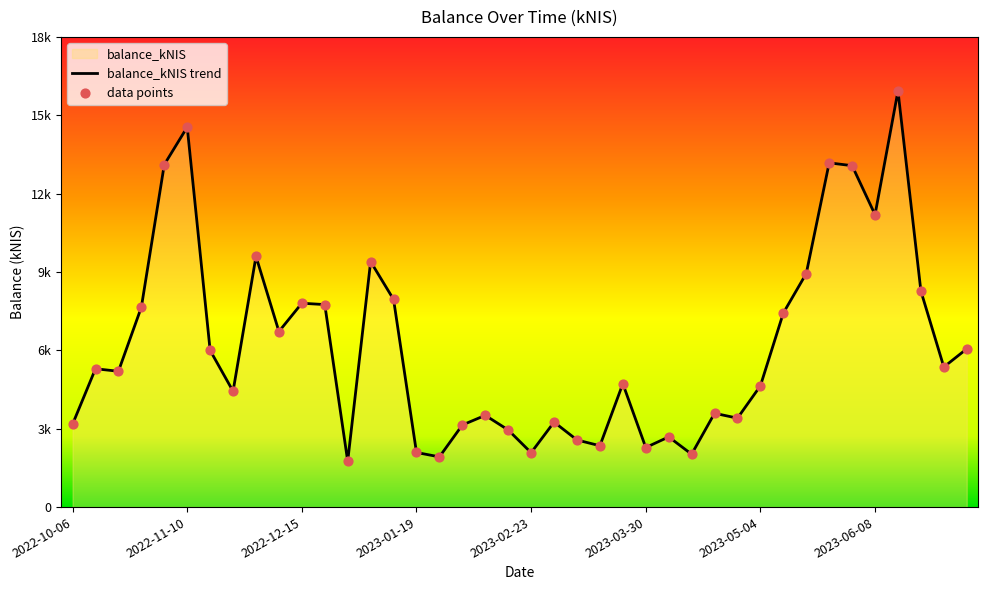

Between 2023-01-12 and 2022-11-24, which is larger?

2023-01-12